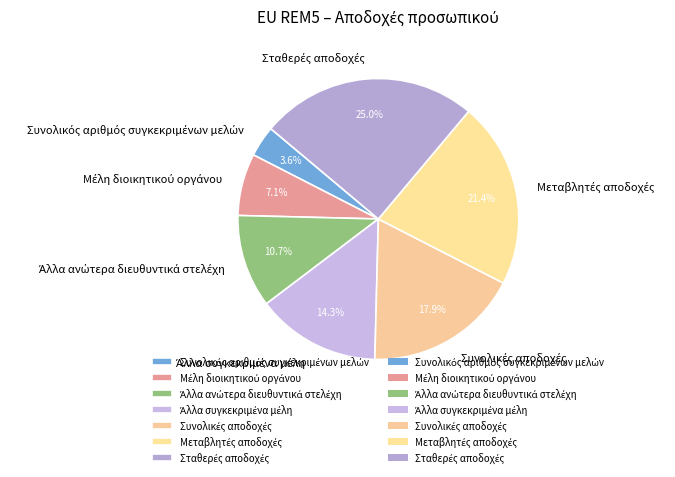

Does any single category account for the majority?

No